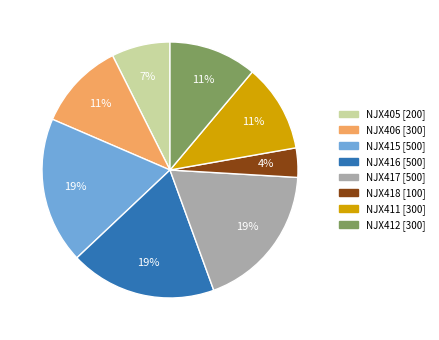

Is the sum of NJX412 and NJX417 greater than half?

No